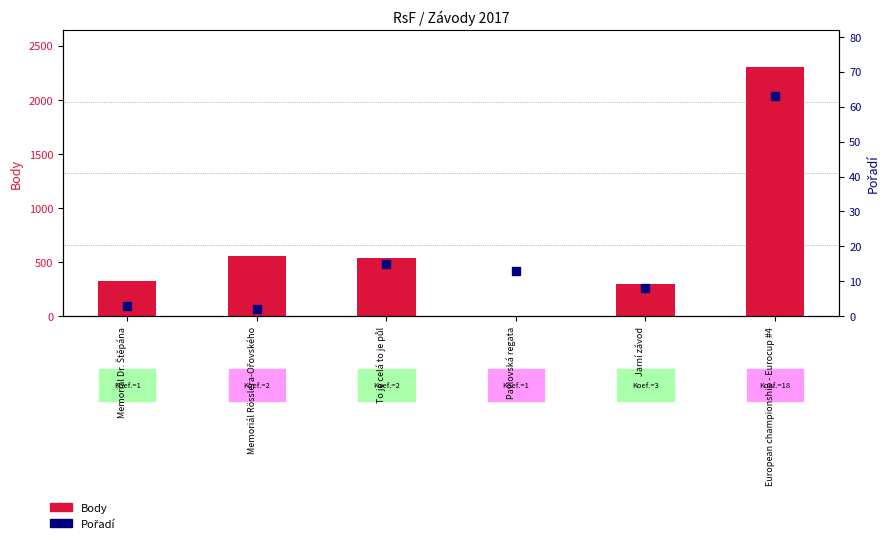

Which series reaches the minimum Y coordinate?

Body